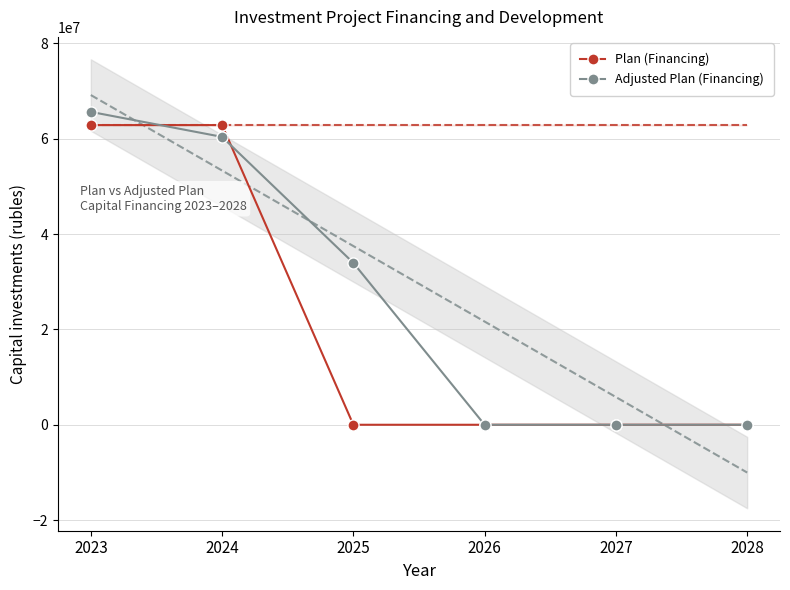

How many positive values does the Plan (Financing) series have?

2